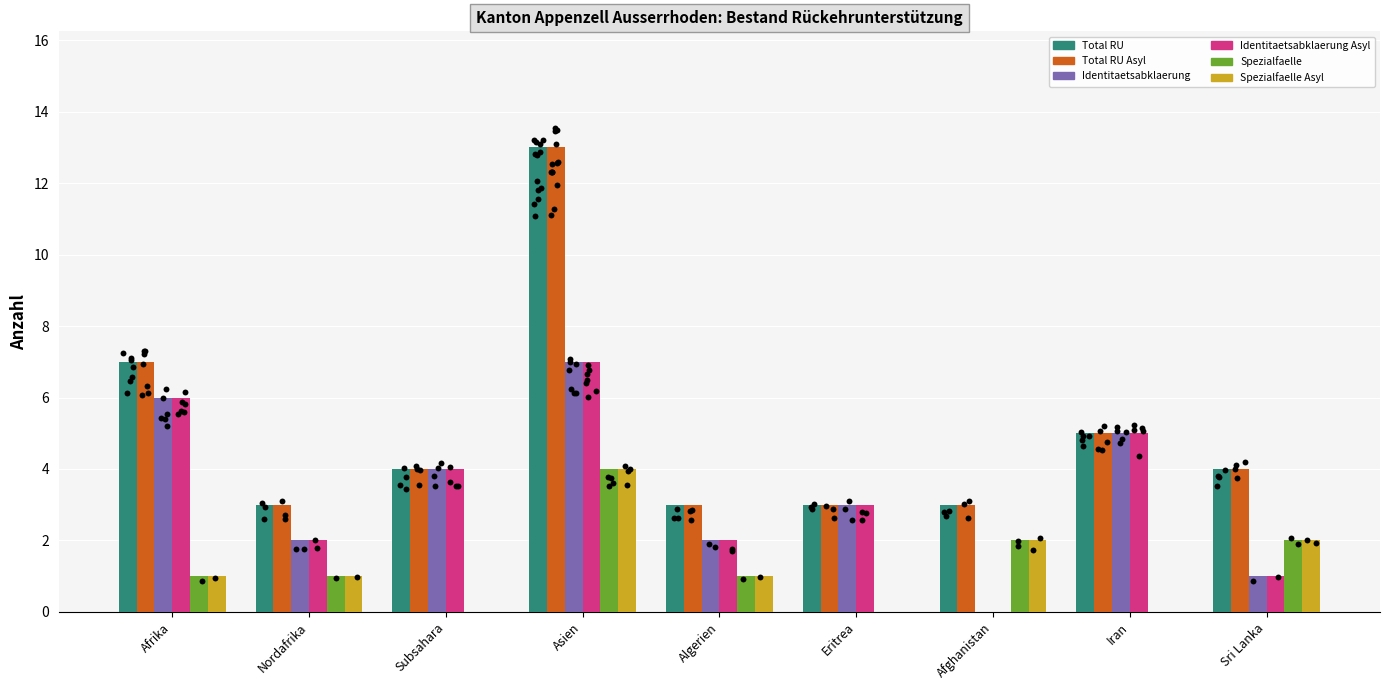

What is the total value across all series at Iran?

20